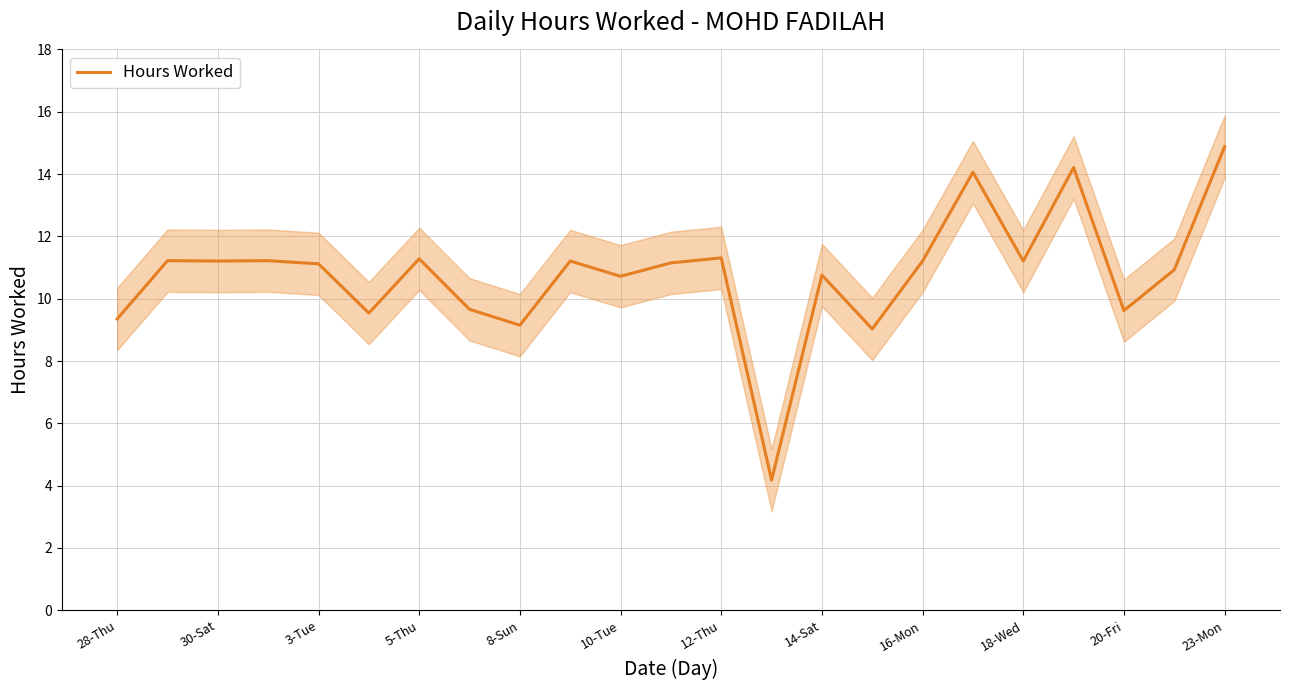

How many interior local valleys (lower than both neighbors) does the data have?

8